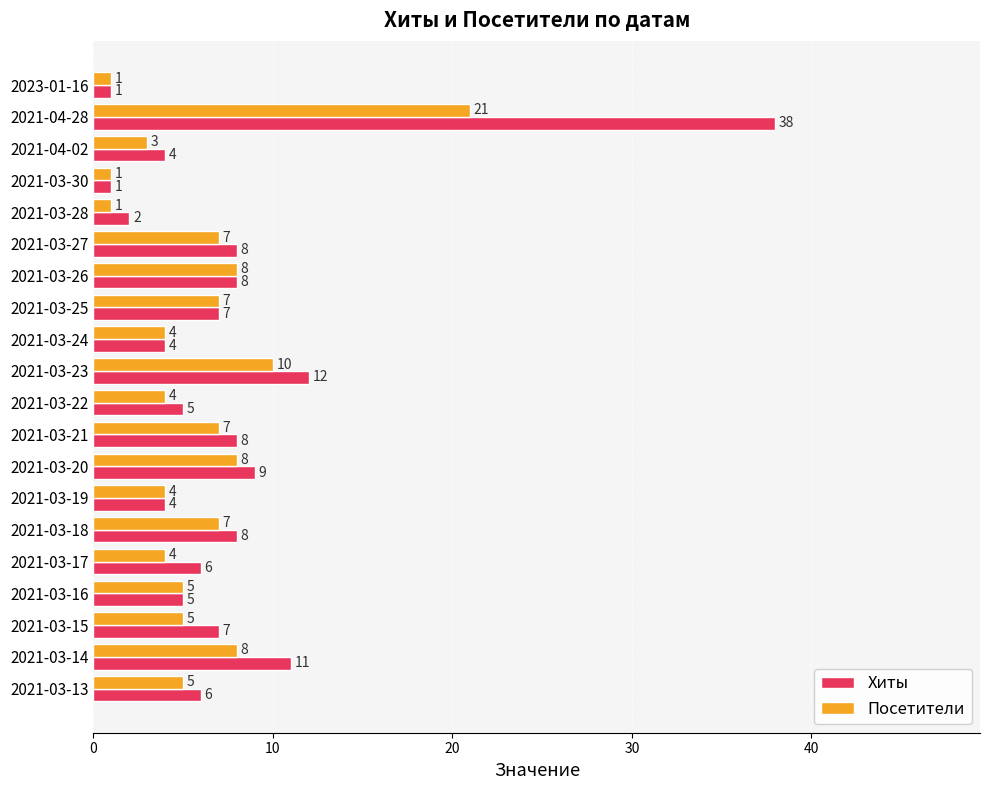

Where is Посетители nearest to the value 11?

2021-03-23